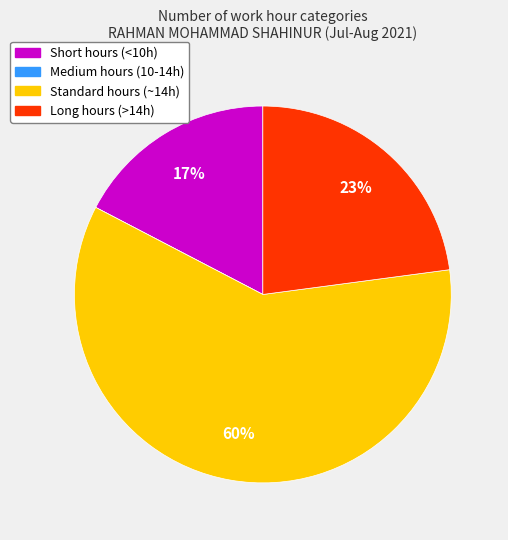

Is there a majority slice in this chart?

Yes